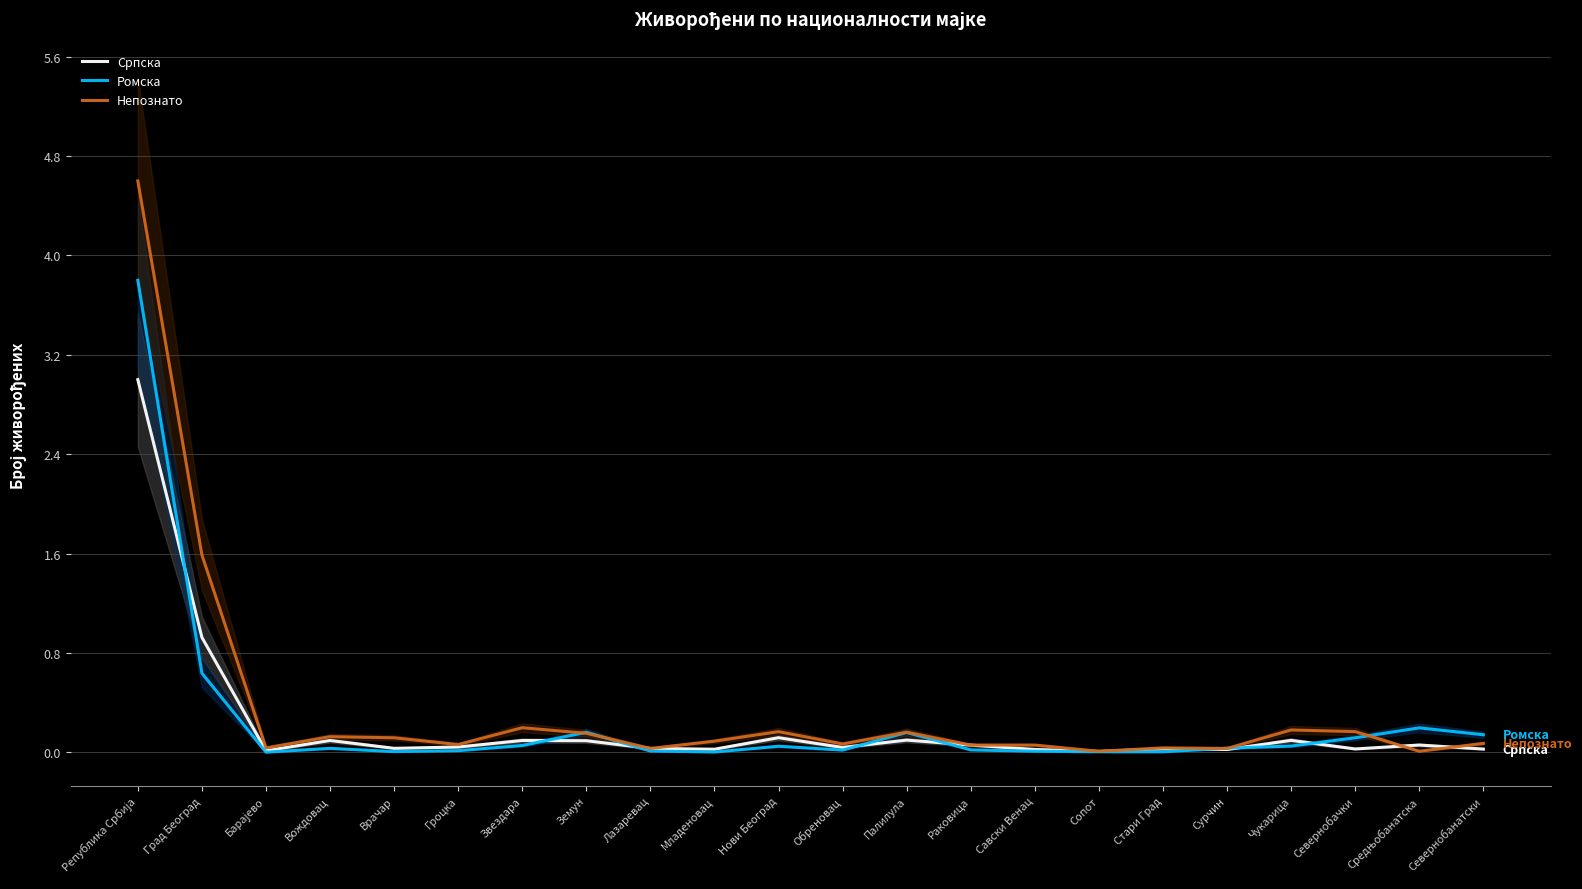

How many data points does each series have?

22